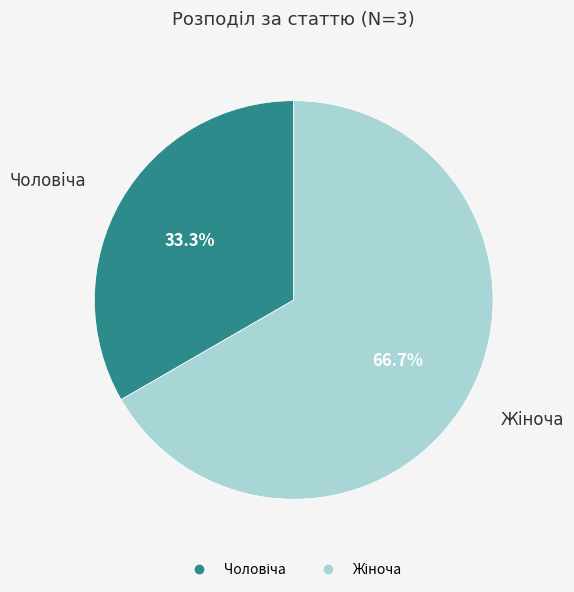

Is there any slice that represents more than half of the pie?

Yes